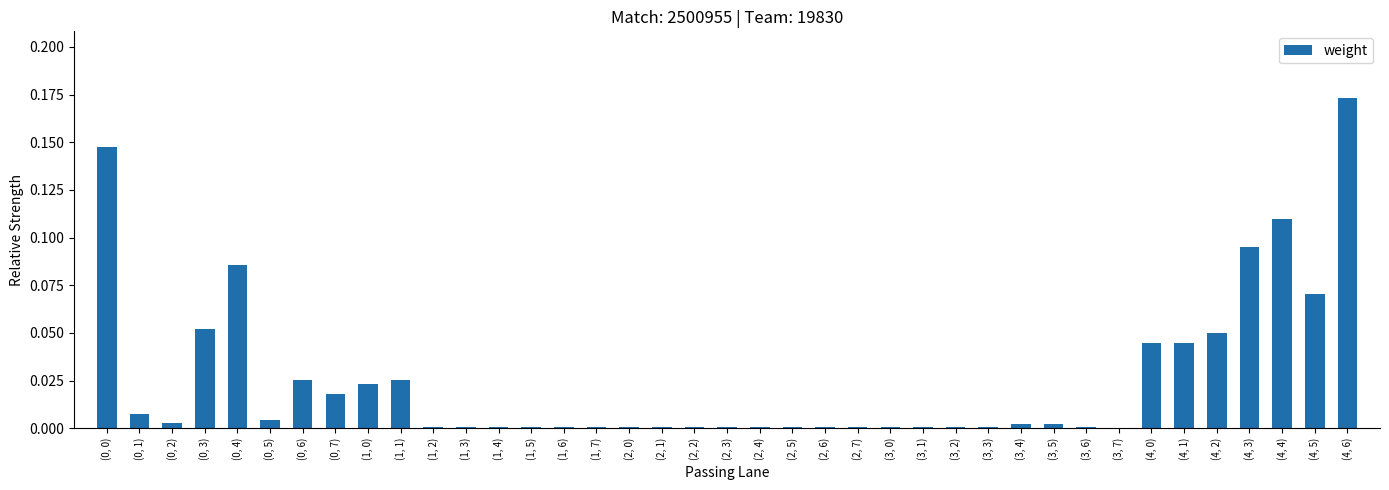

What is the sum of all values?

1.0